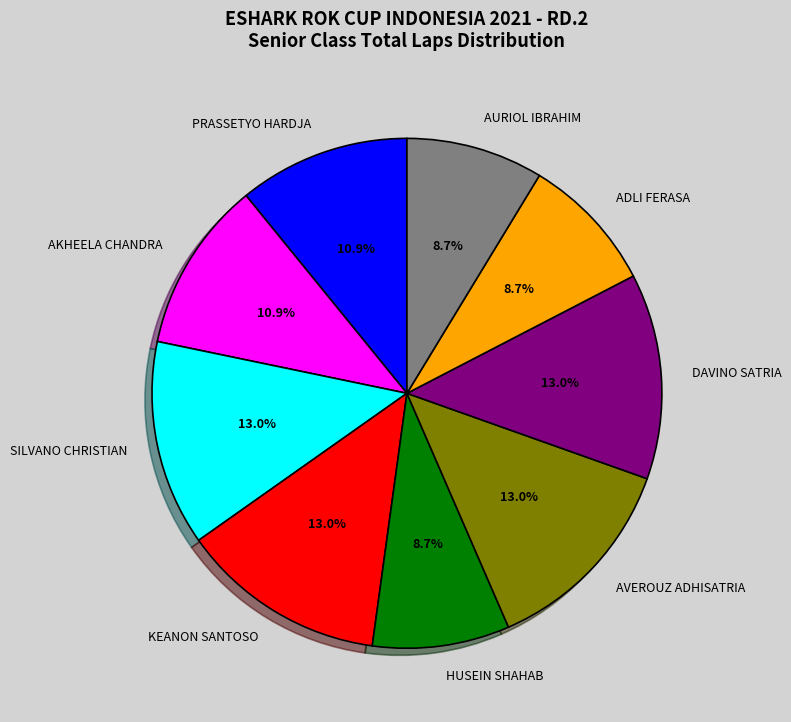

What is the ratio of the value at AKHEELA CHANDRA to the value at HUSEIN SHAHAB?

1.3